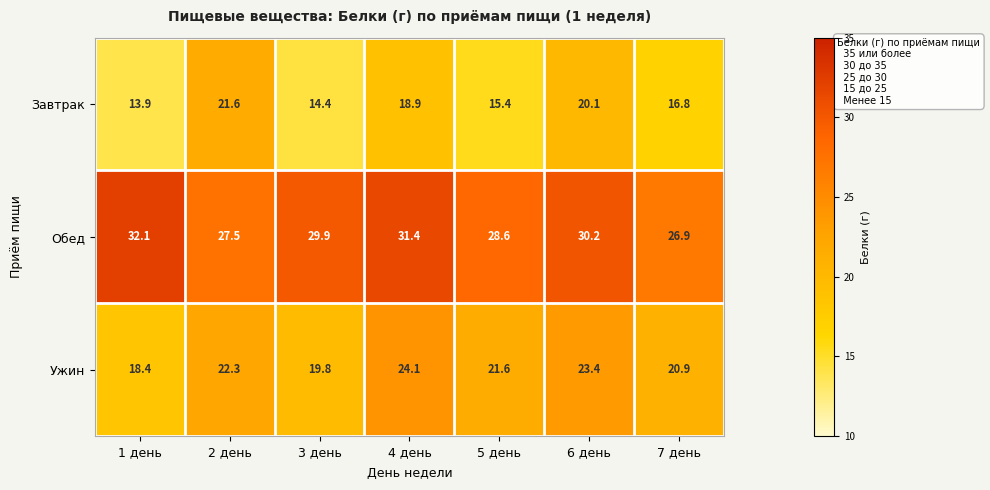

Reading left to right, list all the values displayed in this chart.

Завтрак: 13.9	21.6	14.4	18.9	15.4	20.1	16.8
Обед: 32.1	27.5	29.9	31.4	28.6	30.2	26.9
Ужин: 18.4	22.3	19.8	24.1	21.6	23.4	20.9